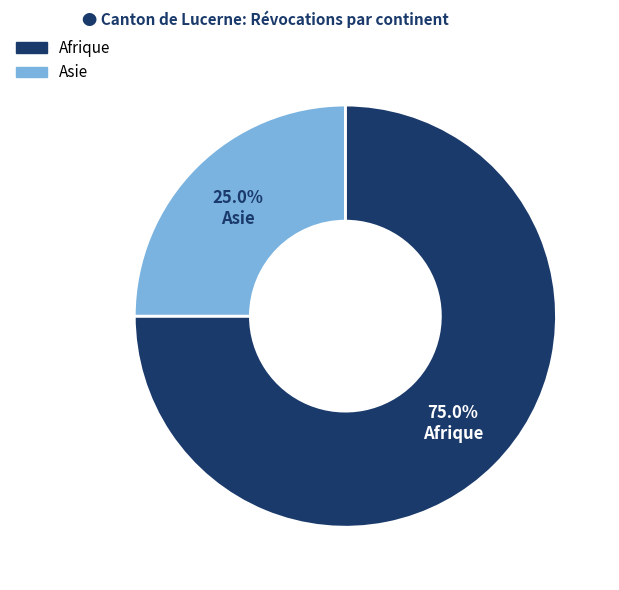

How many slices are in this pie chart?

2